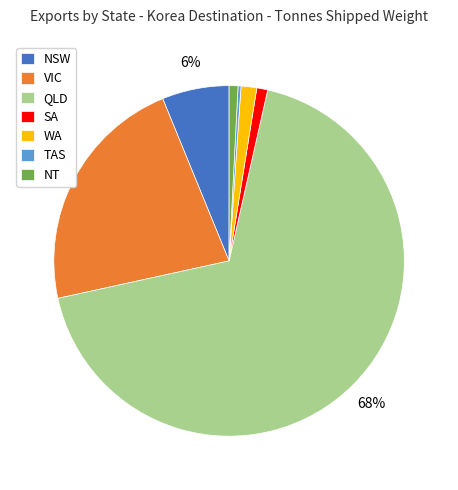

To the nearest percent, what is the average slice percentage?

14%